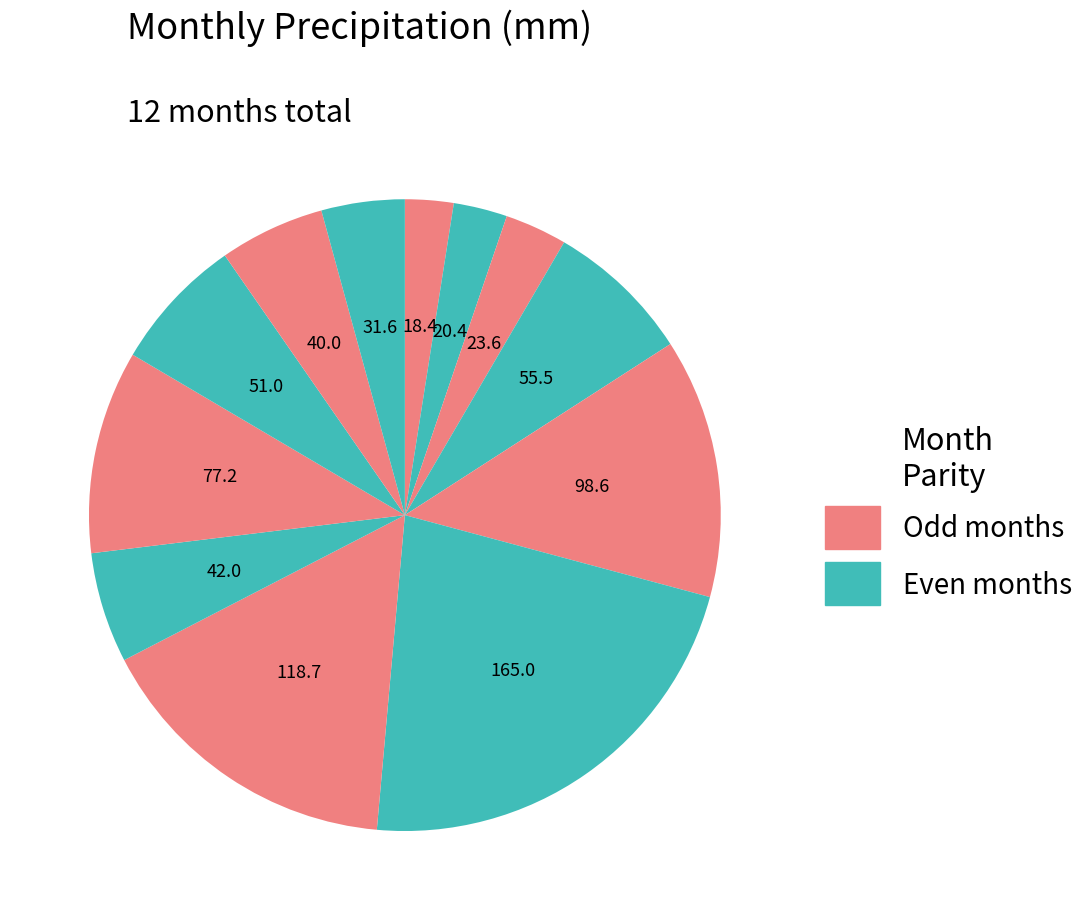

How many slices are in this pie chart?

12